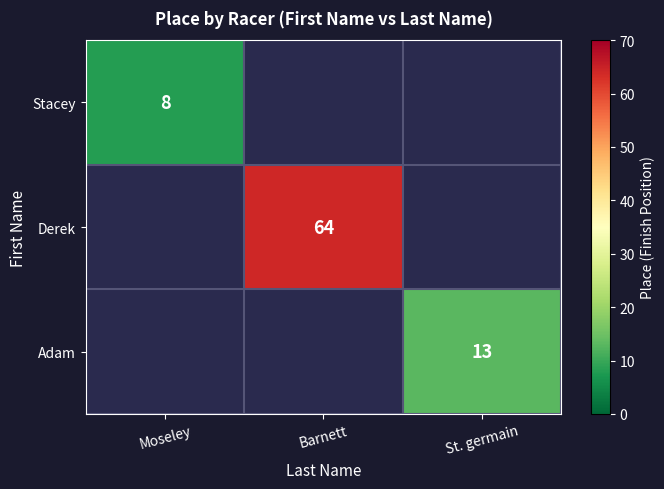

The value of Stacey at Moseley is 8. True or false?

True